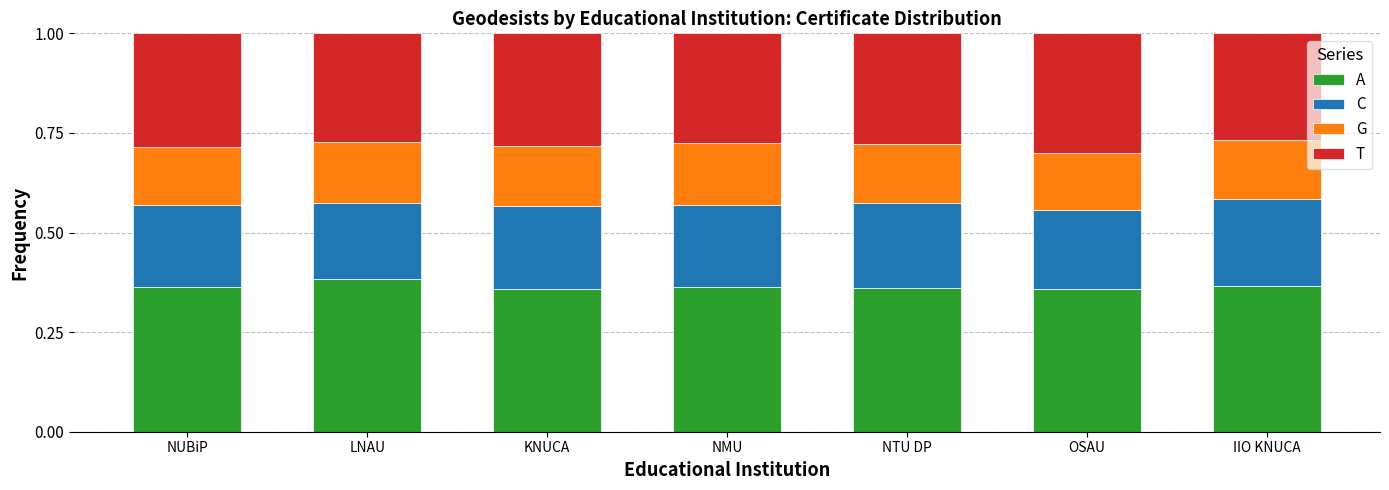

What is the total value across all series at OSAU?

1.0